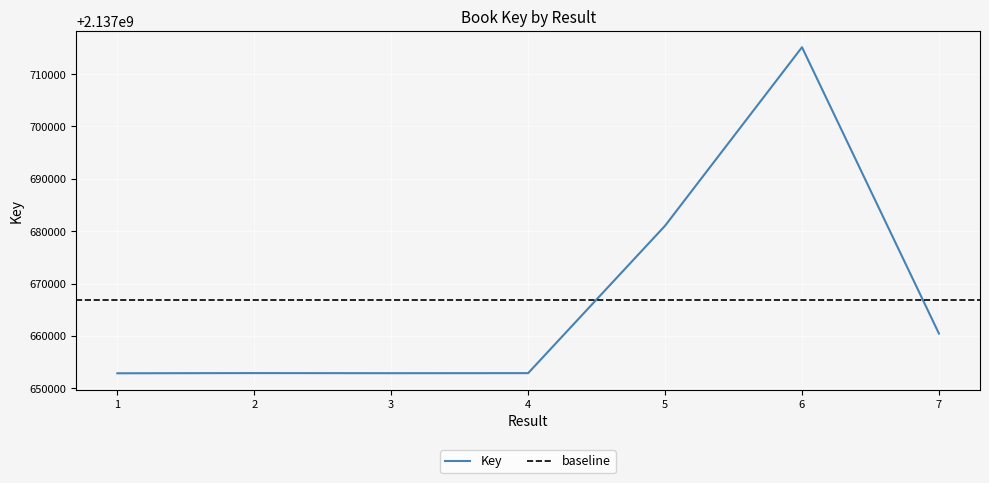

Where is the data nearest to the value 2137683998?

5